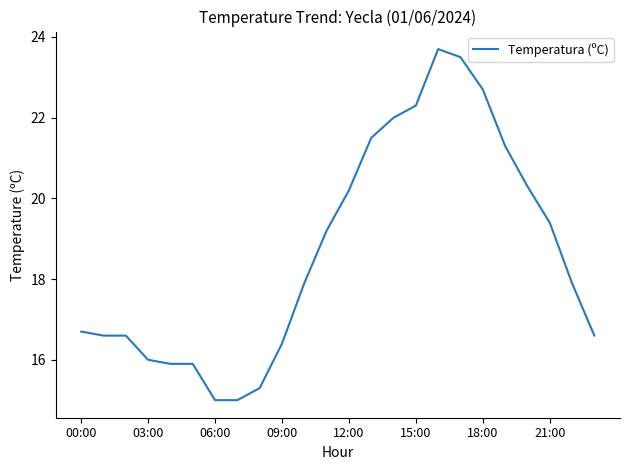

What is the greatest value displayed?

23.7